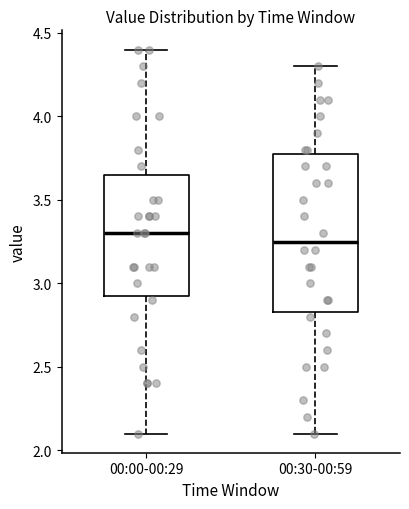

Reading left to right, read every box against the y-axis: the position of its median line, the range the box covers, and the ends of its whiskers. The values are not printed on the chart, so give them approximately, as read against the axis.

00:00-00:29: median 3.30, box 2.95 to 3.65, whiskers 2.10 to 4.40
00:30-00:59: median 3.25, box 2.85 to 3.80, whiskers 2.10 to 4.30